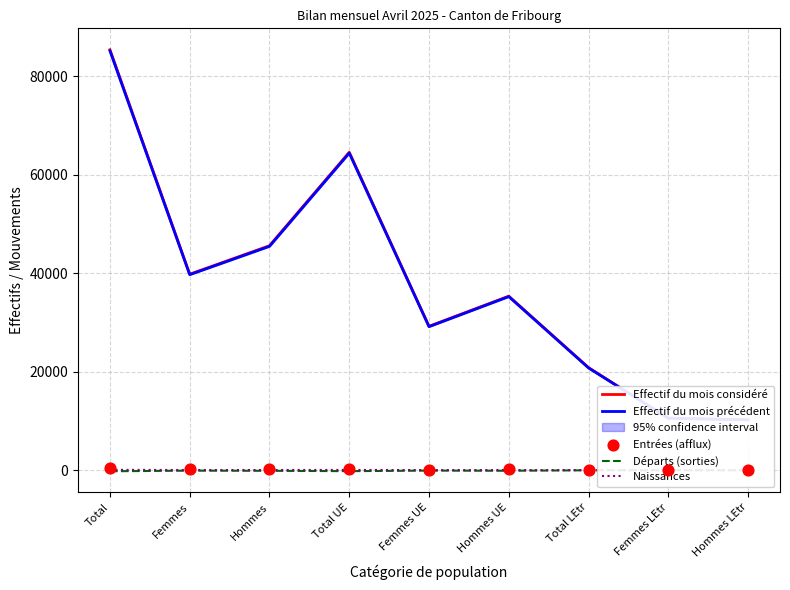

Is the value of Effectif du mois considéré at Femmes UE greater than the value of Naissances at Total?

Yes